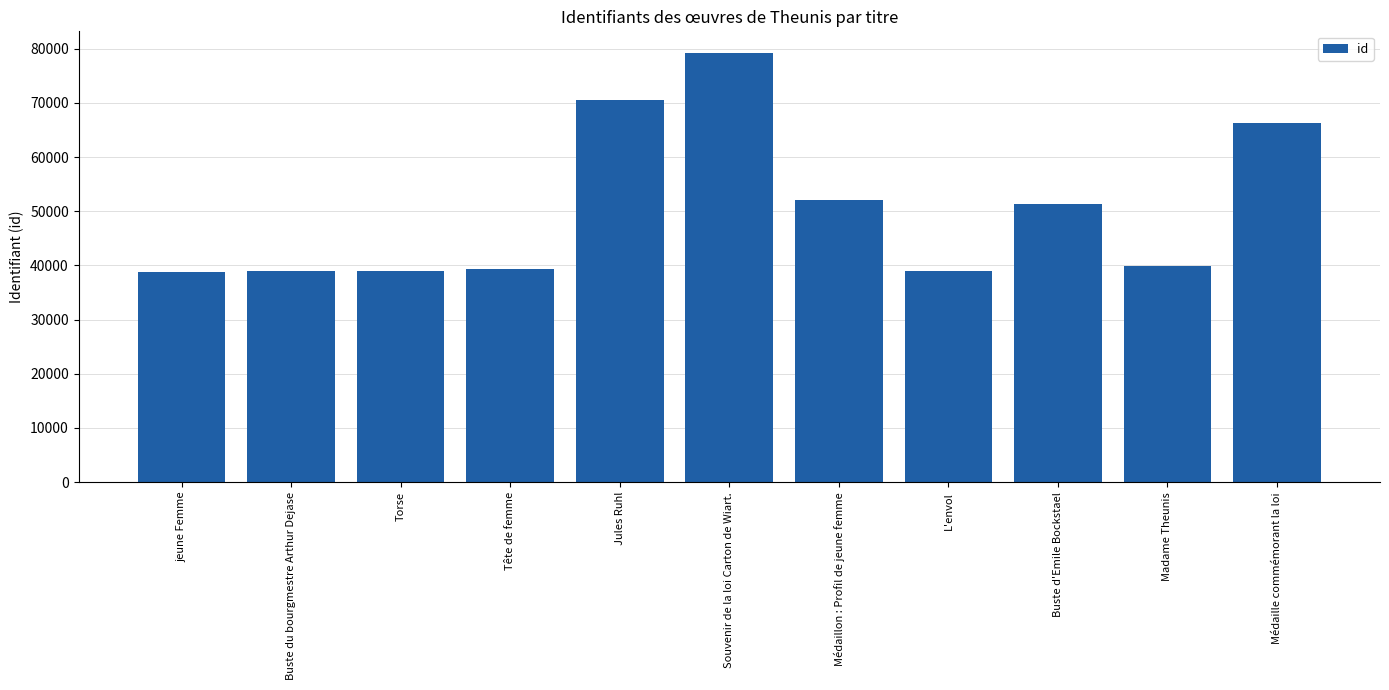

What is the difference between the second highest and minimum values?

31682